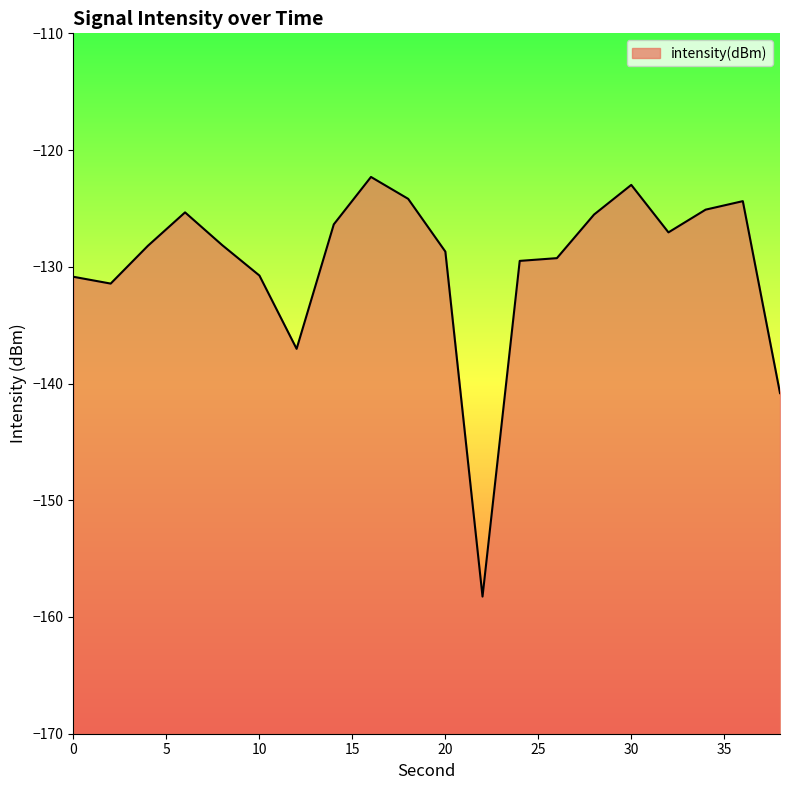

Reading left to right, what are all the values shown in this chart?

-130.9	-131.4	-128.2	-125.3	-128.1	-130.7	-137.0	-126.4	-122.3	-124.2	-128.7	-158.3	-129.5	-129.3	-125.5	-123.0	-127.1	-125.1	-124.4	-140.8